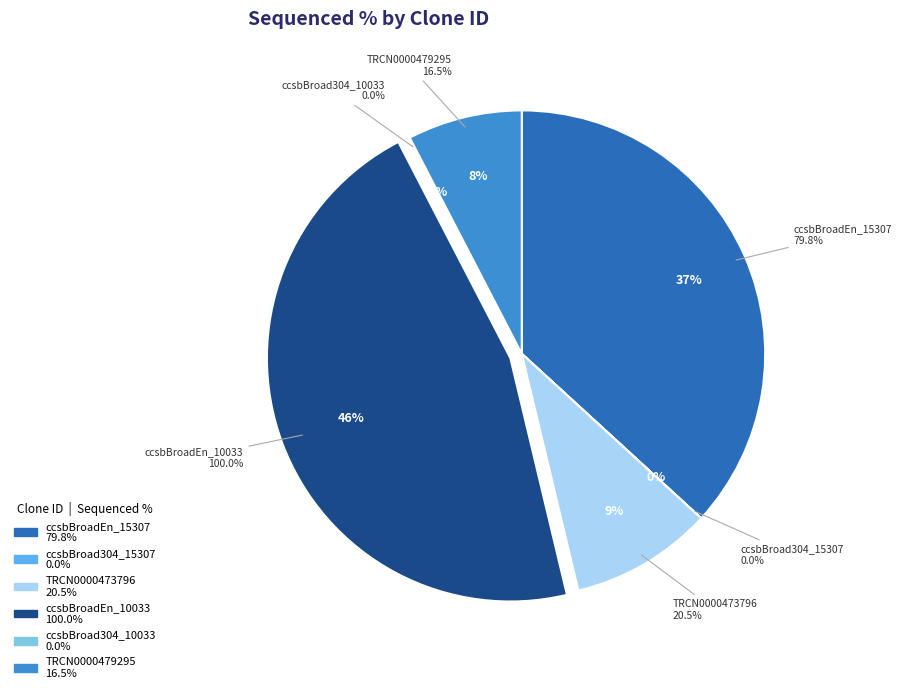

Between ccsbBroadEn_10033 and TRCN0000479295, which is larger?

ccsbBroadEn_10033